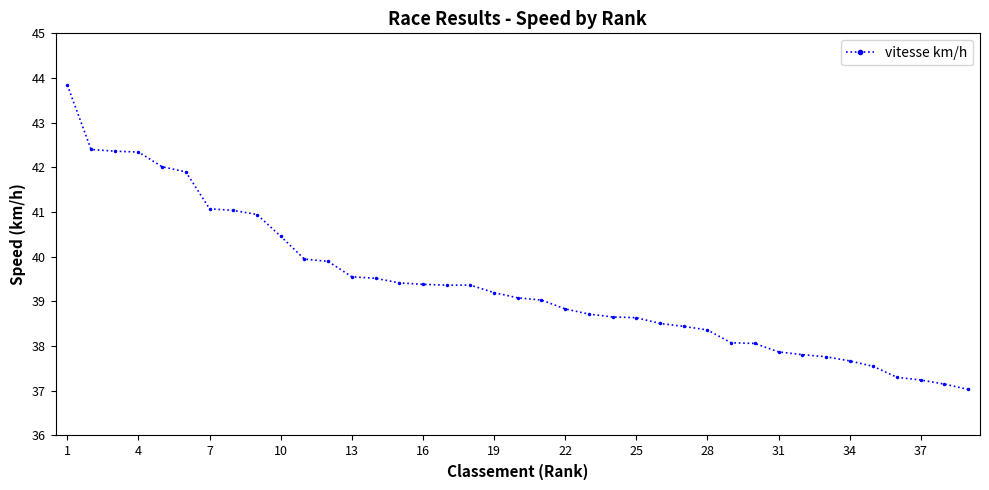

What is the maximum value shown in the chart?

43.8